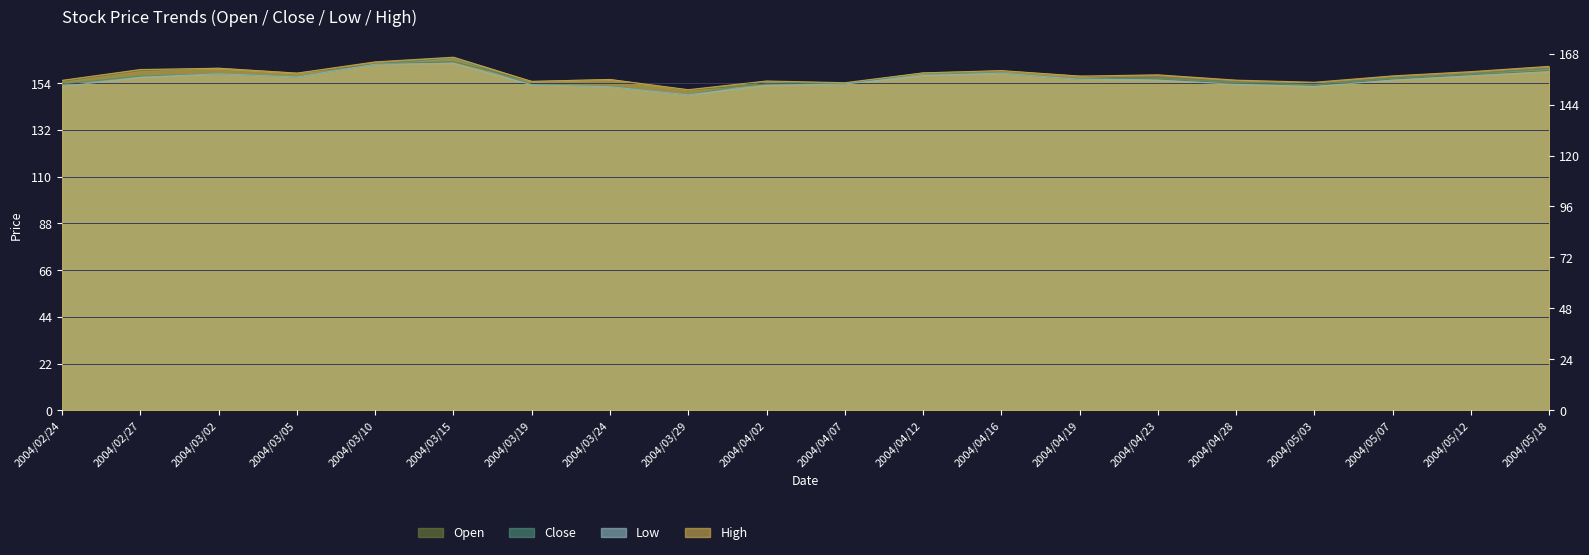

At which category does the chart reach its peak across all series?

2004/03/15